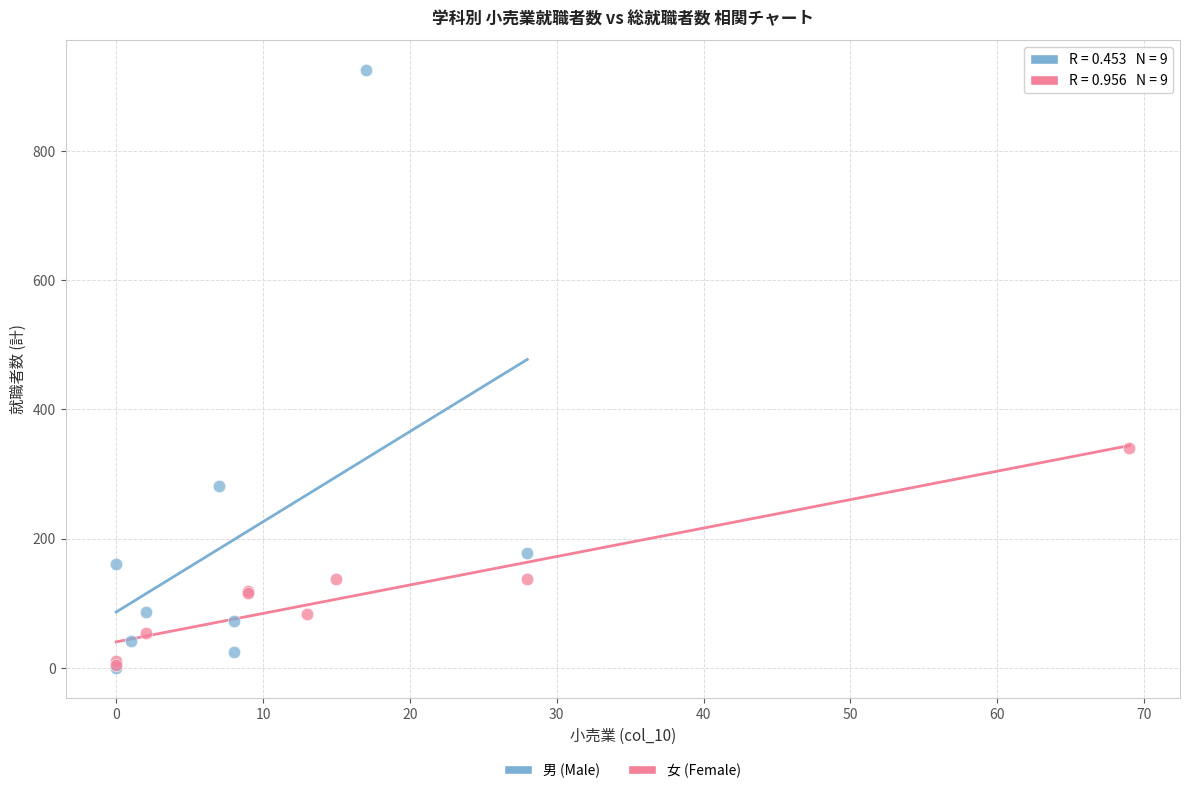

Which series contains the highest Y value?

男 (Male)